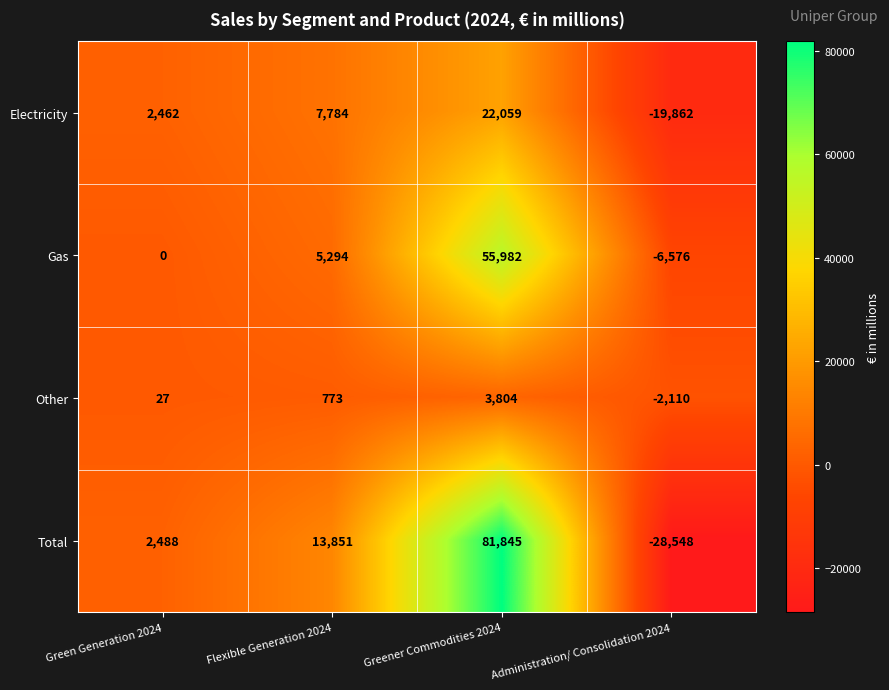

What is the difference between the Electricity values at Administration/ Consolidation 2024 and Greener Commodities 2024?

41921